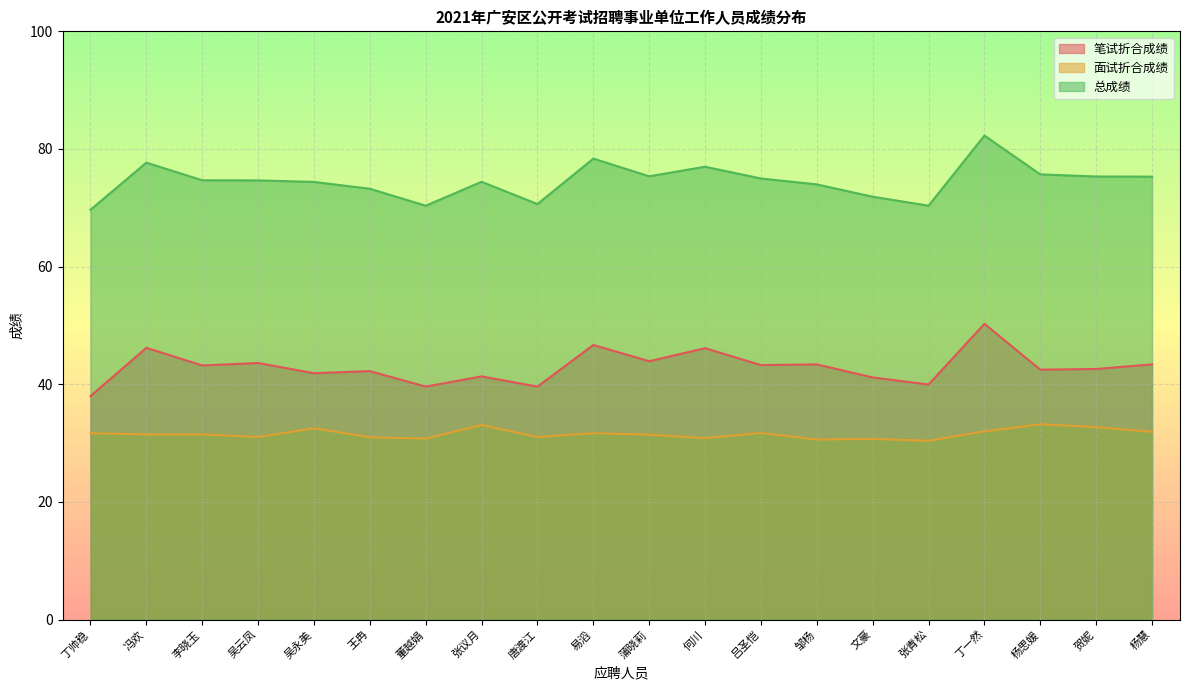

Between 贺妮 and 吴永美, which is larger?

贺妮